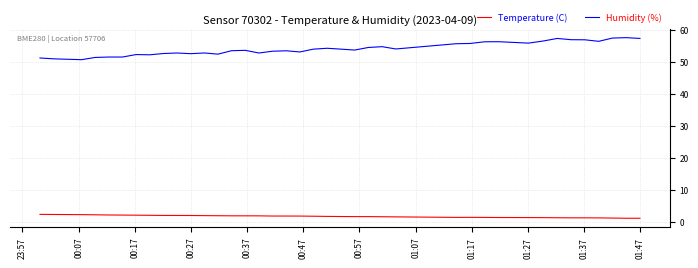

How many lines are shown in the chart?

2